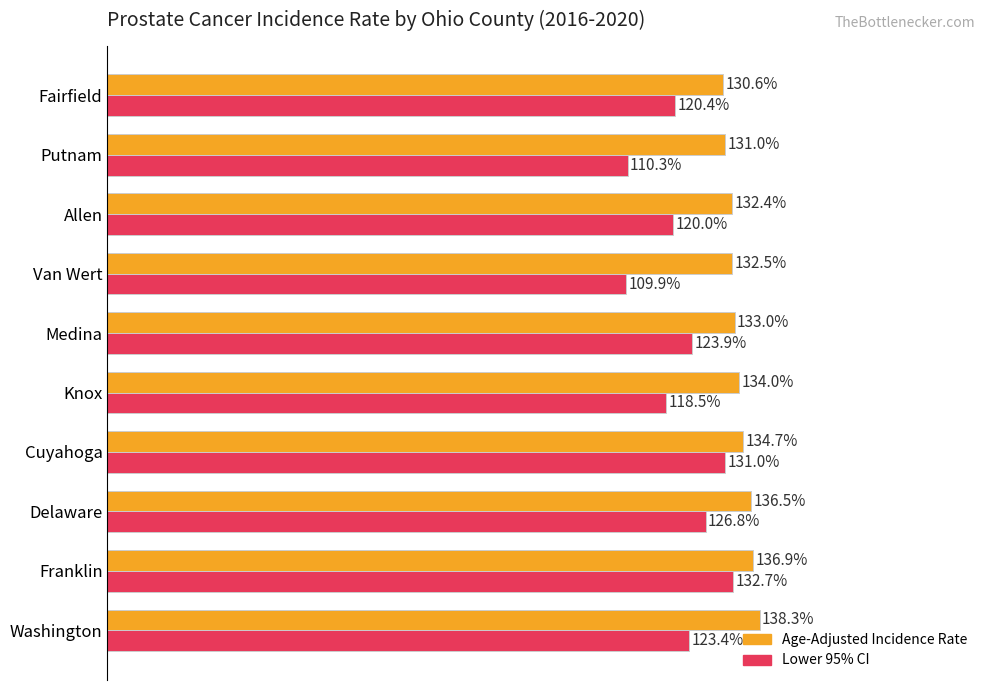

Which series has the largest total across all categories?

Age-Adjusted Incidence Rate